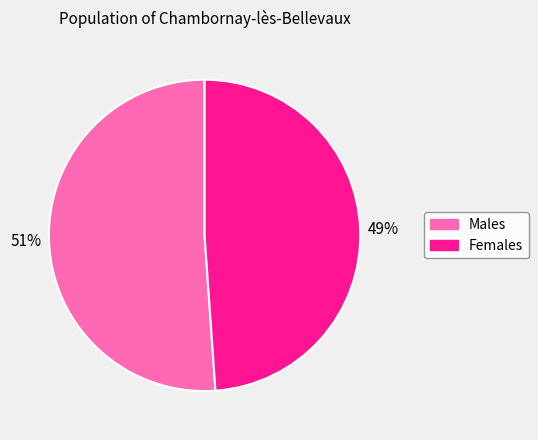

Is there a majority slice in this chart?

Yes